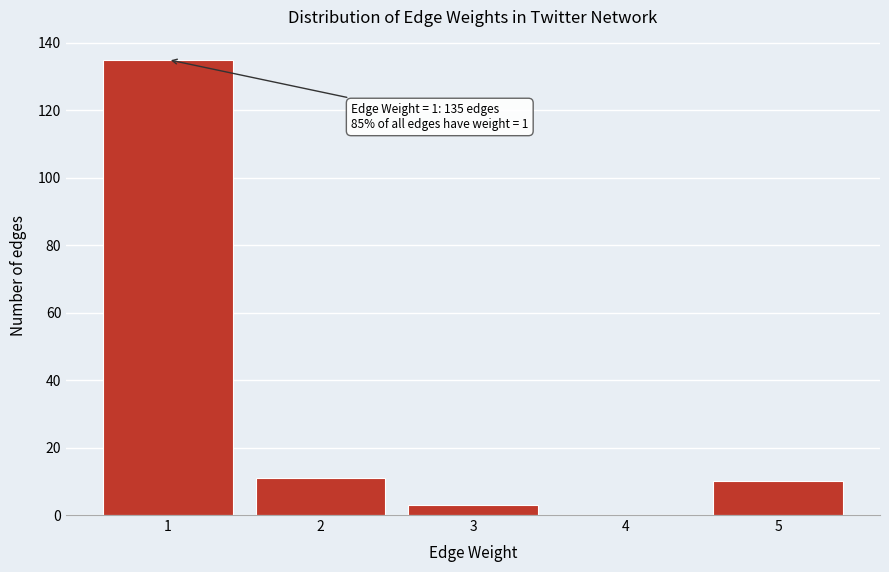

Reading right to left, transcribe all the data shown in this chart.

5=10	4=0	3=3	2=11	1=135